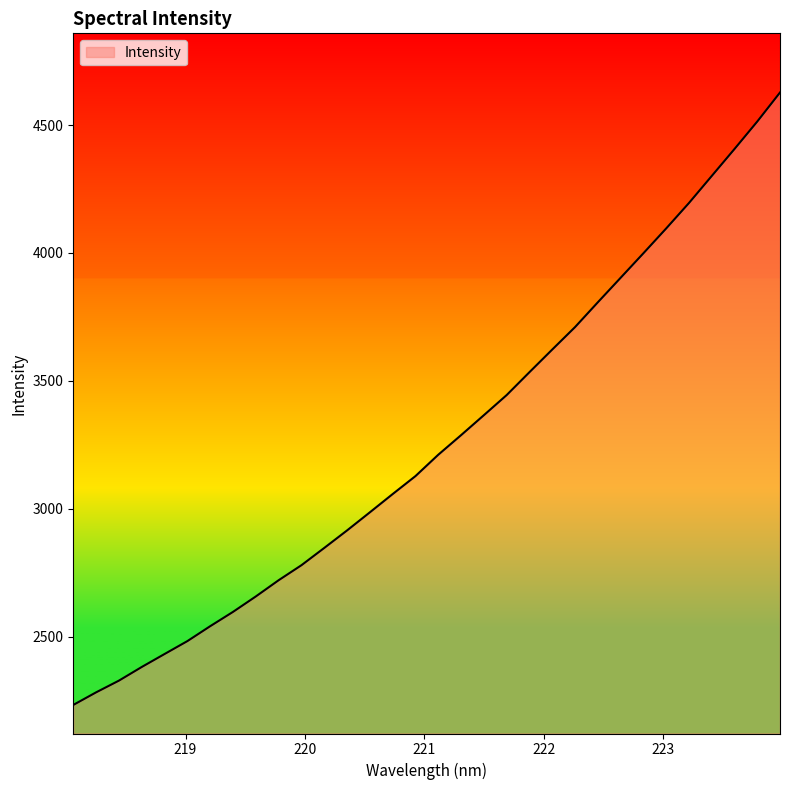

What is the minimum value shown in the chart?

2233.2